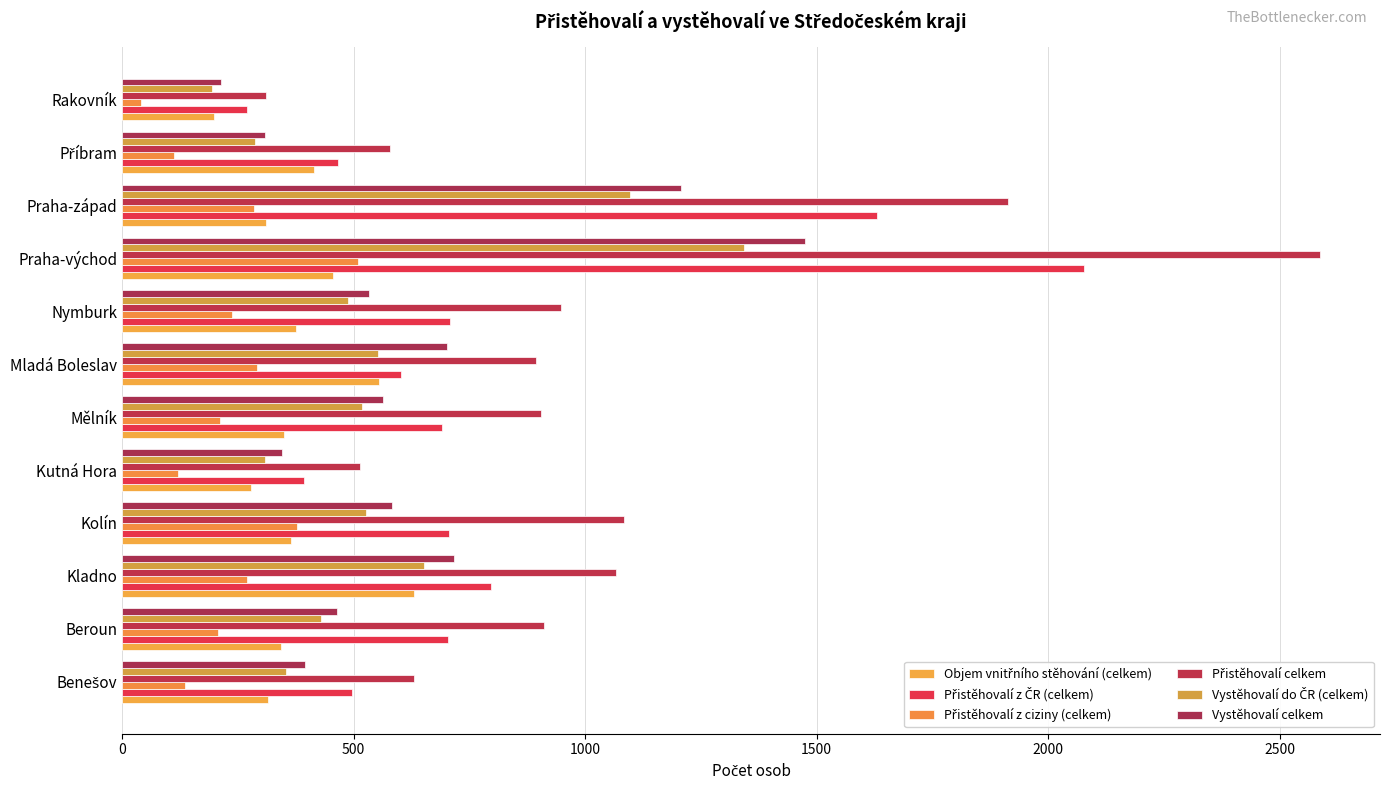

How many distinct data groups are displayed?

6